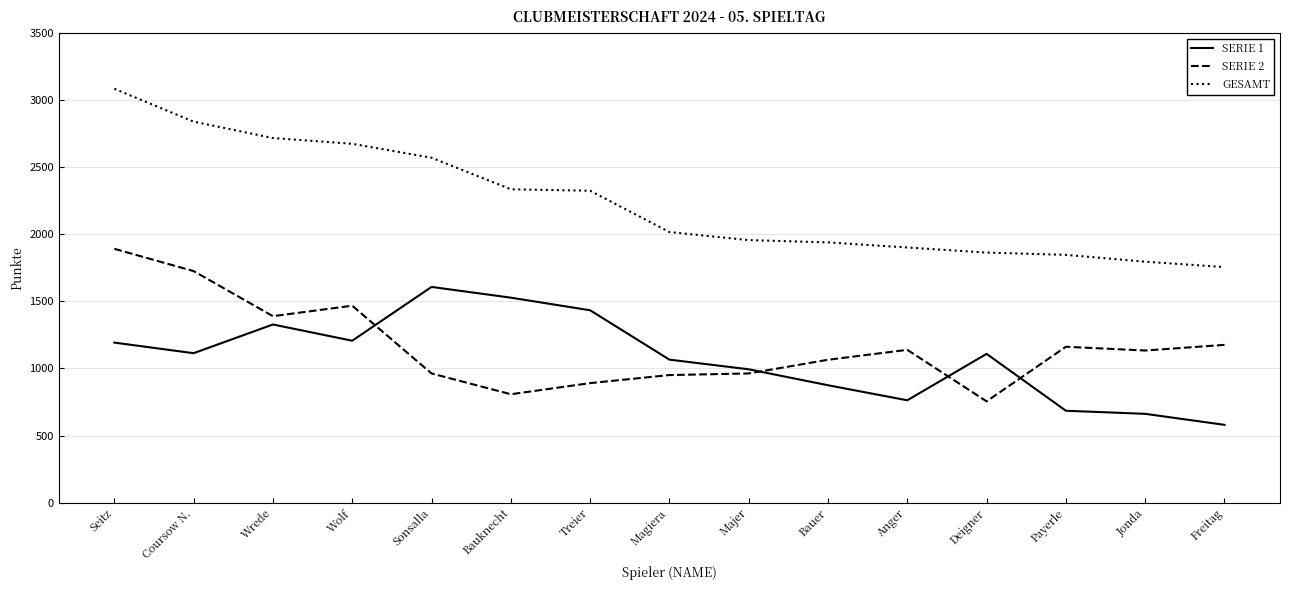

What is the total value across all series at Seitz?

6170